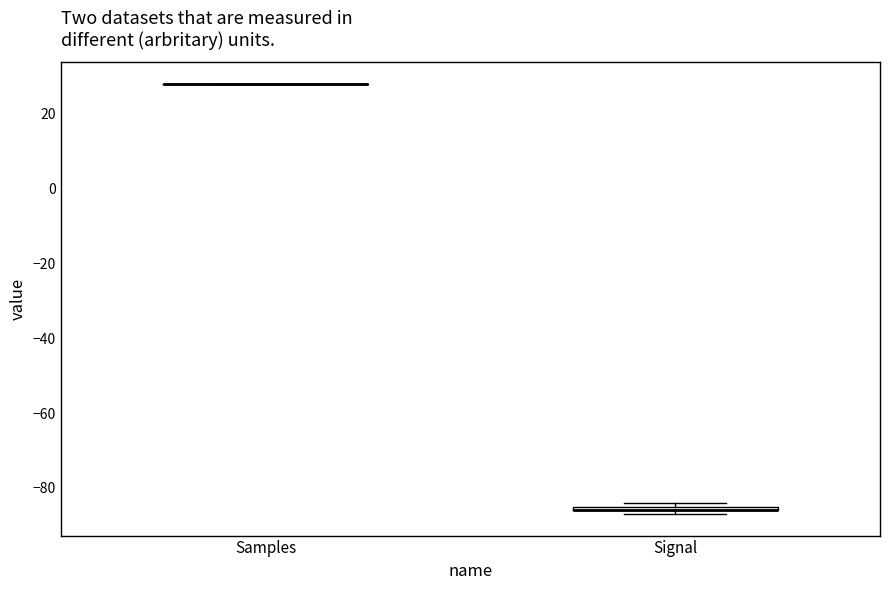

Where is the upper edge of the box for Signal on the y-axis? The values are not printed on the chart, so give them approximately, as read against the axis.

-84